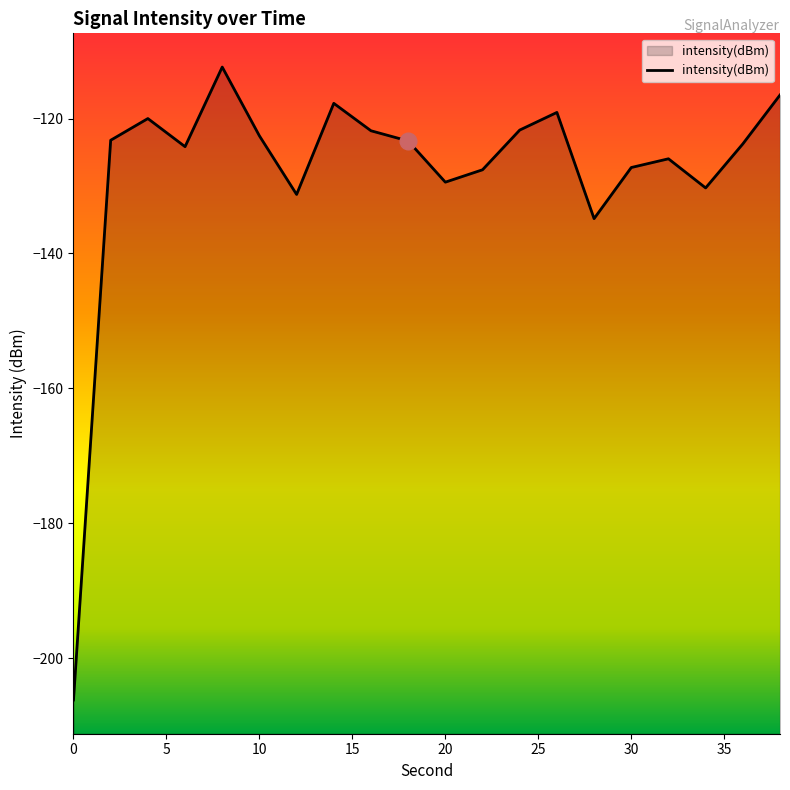

The chart shows a value of -127.3 at 30. True or false?

True